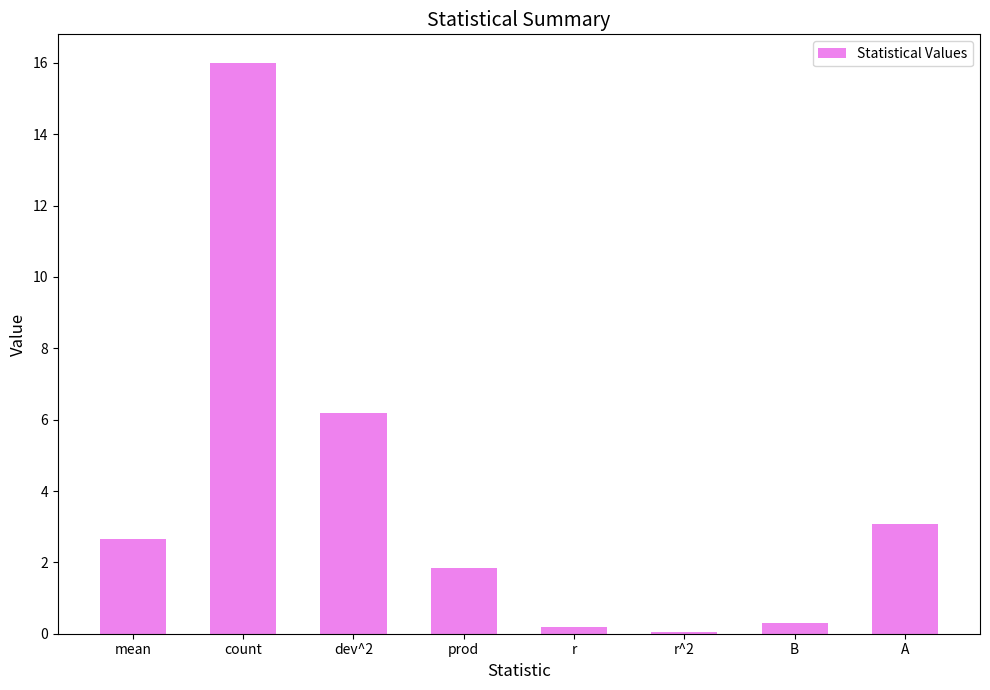

Which has a higher value, B or count?

count